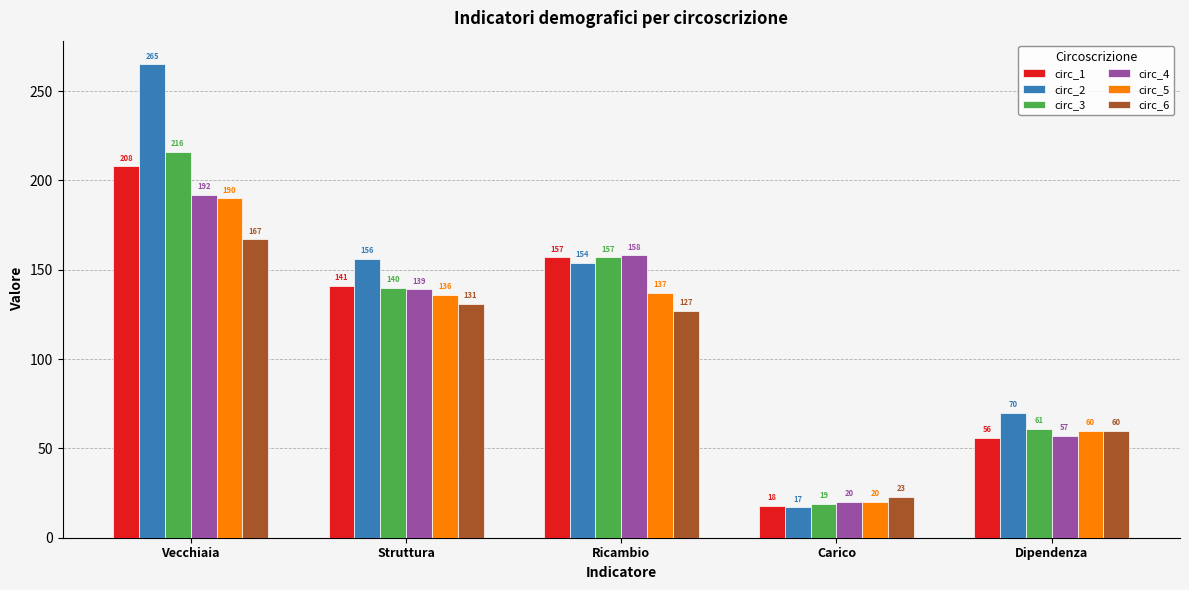

How many bars are there in each group?

6